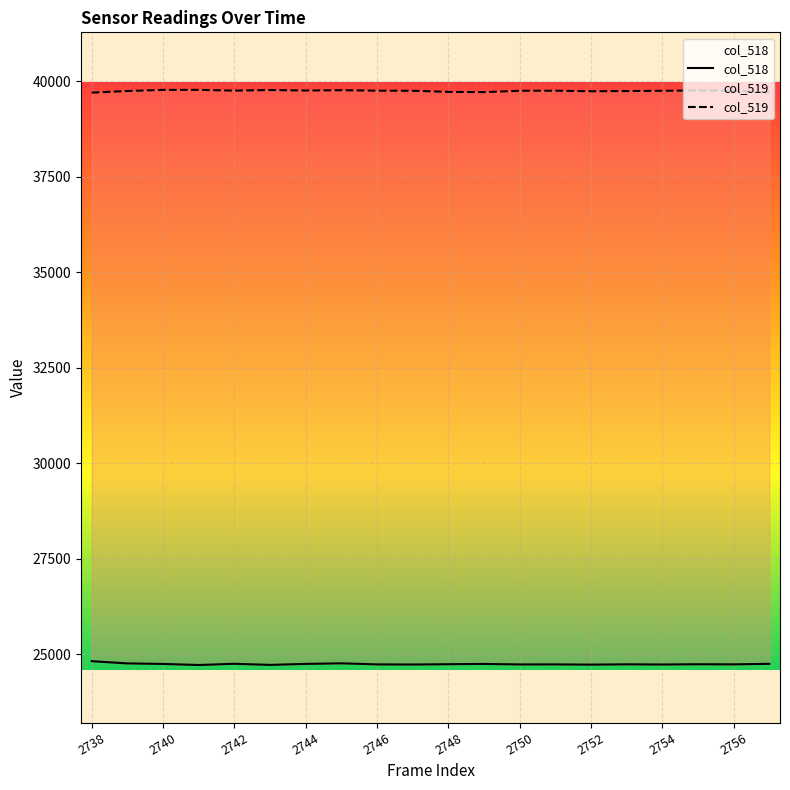

Where is col_519 nearest to the value 39740?

2752